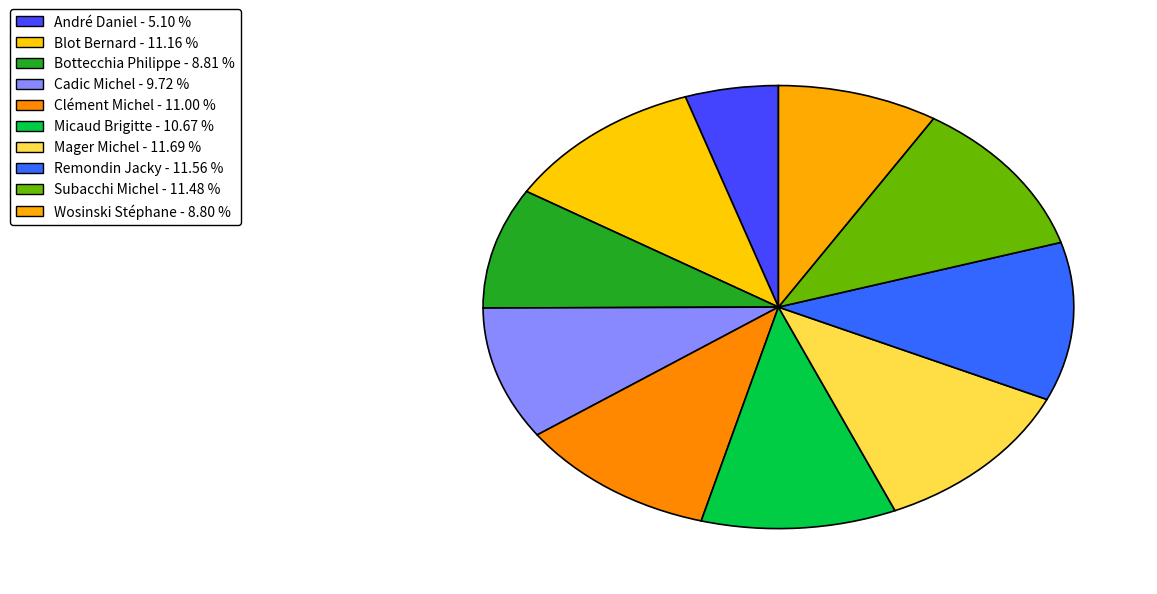

Combined, what portion of the pie is Micaud Brigitte and Remondin Jacky?

22.2%